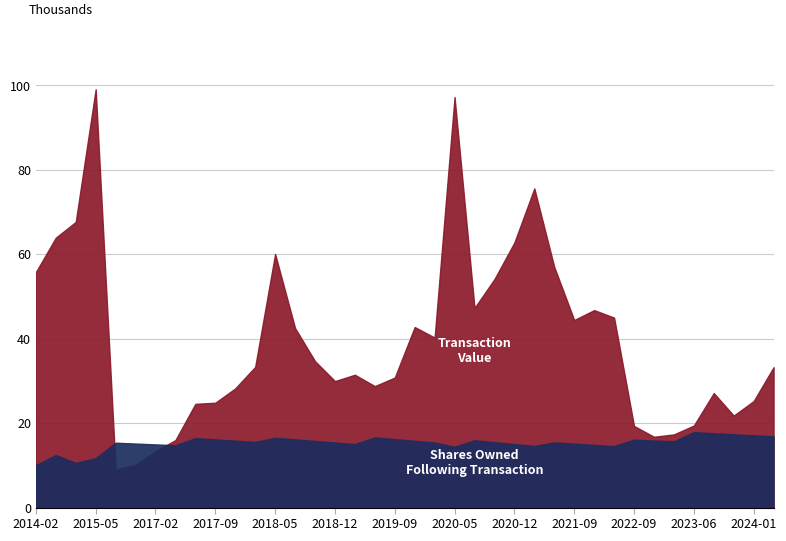

True or false: Transaction Value has a value of 14522 at 2019-06-03.

False